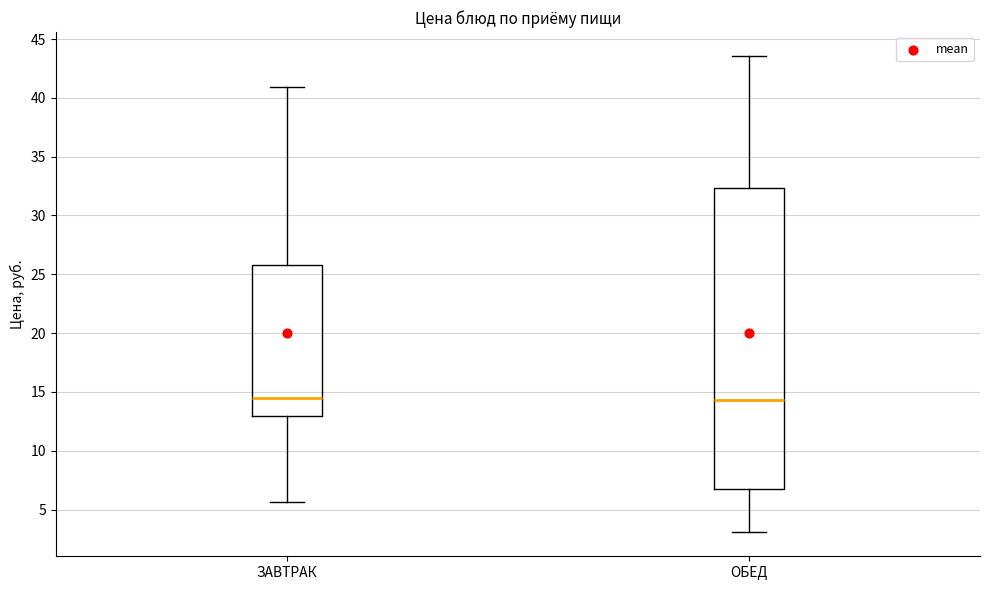

Which box is the tallest, from its lower edge to its upper edge?

ОБЕД